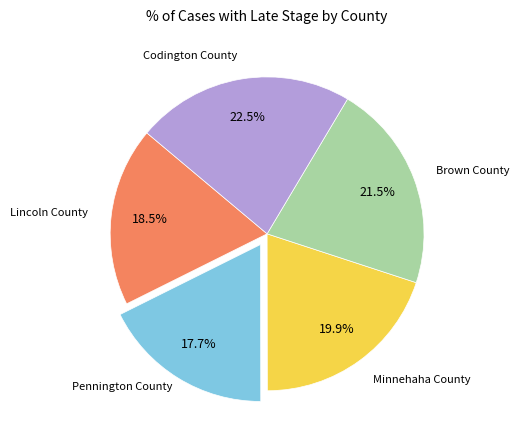

How many segments does this pie chart have?

5